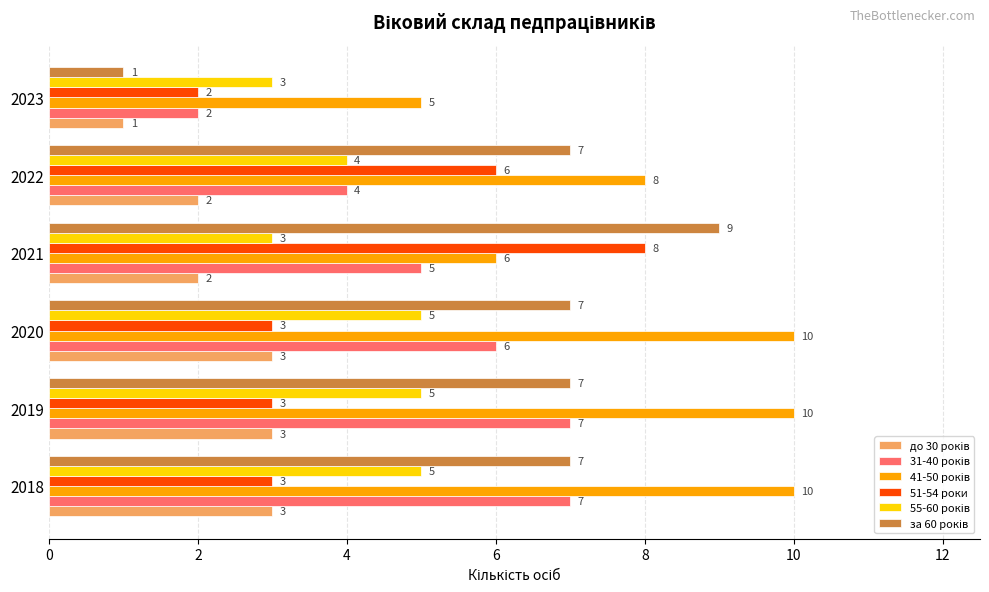

What is the total value across all series at 2019?

35